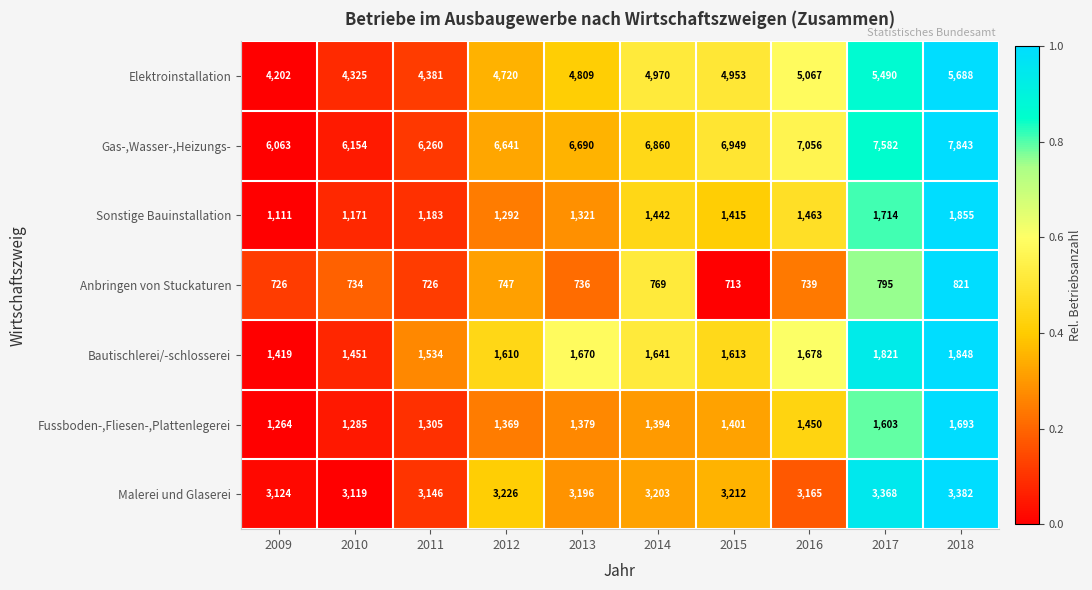

Which series changed the most between 2011 and 2015?

Gas-,Wasser-,Heizungs-